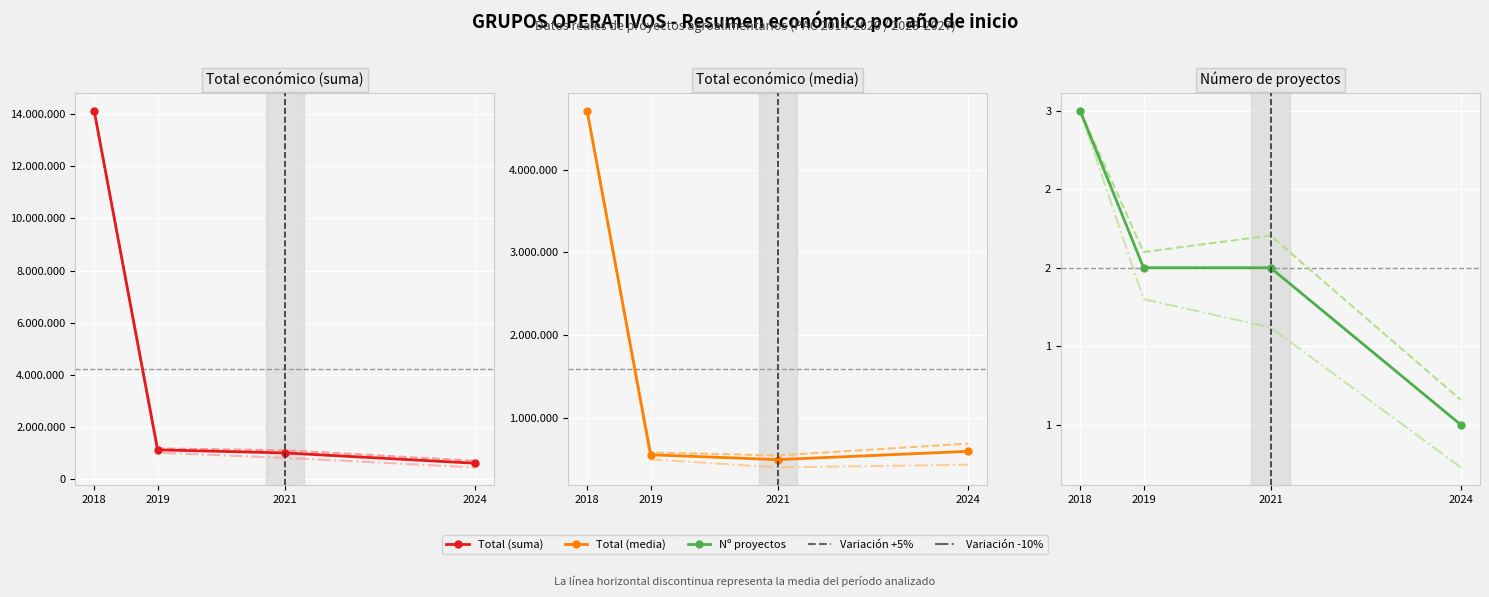

Which has a higher value, 2021 or 2019?

2019